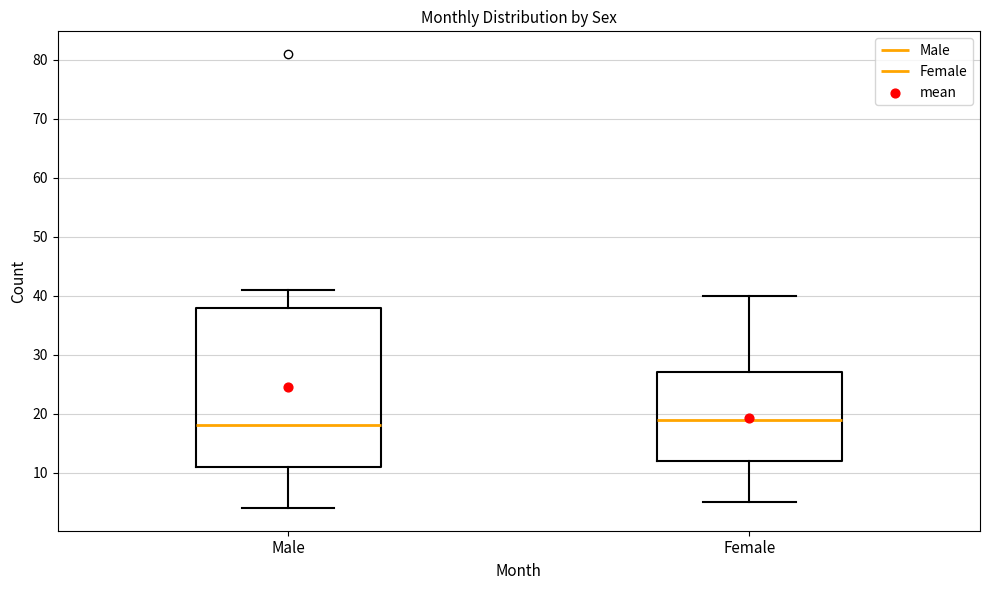

Which box is the tallest, from its lower edge to its upper edge?

Male